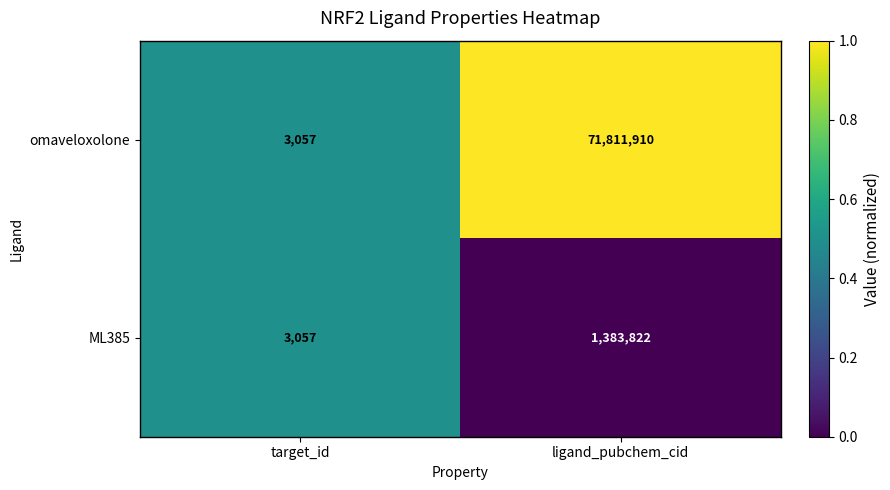

What is the spread (max minus min) of values at ligand_pubchem_cid?

70428088